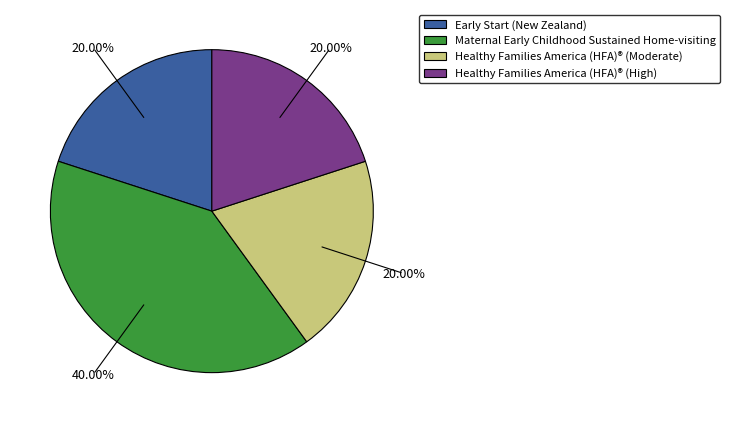

Which category has the biggest portion of the pie?

Maternal Early Childhood Sustained Home-visiting